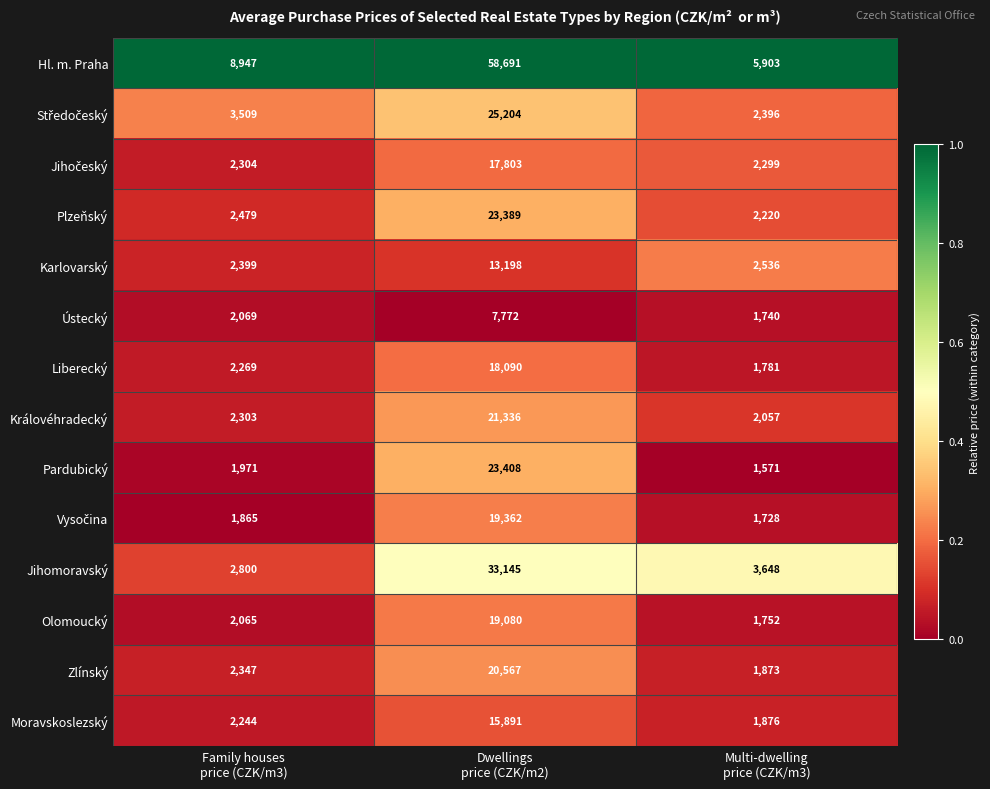

Which series has the largest range (max minus min)?

Hl. m. Praha